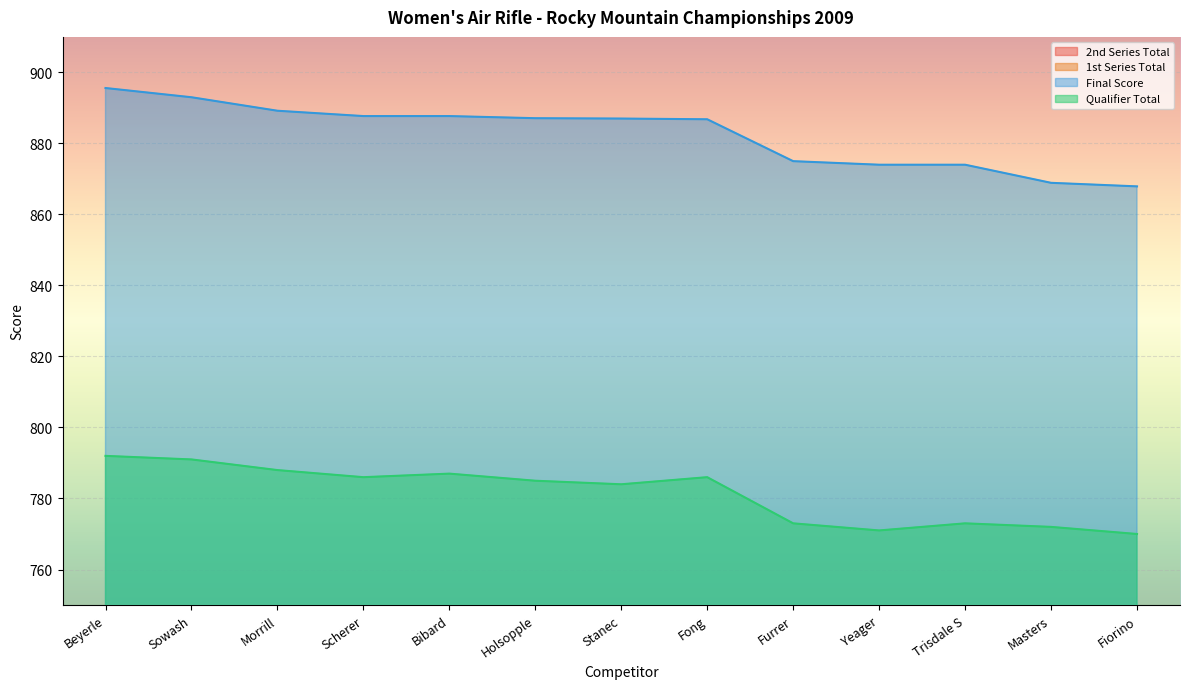

True or false: 1st Series Total has more than 2 points higher than both neighbors.

True